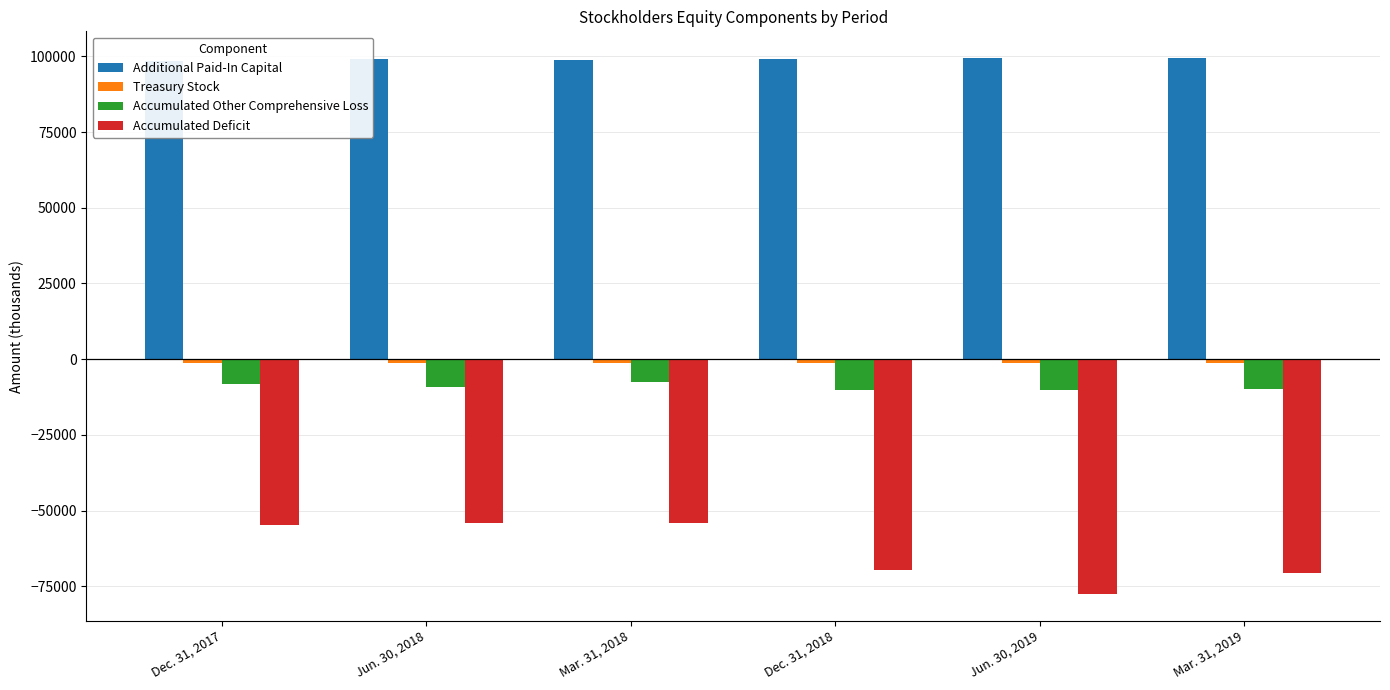

How many bars are there in total?

24